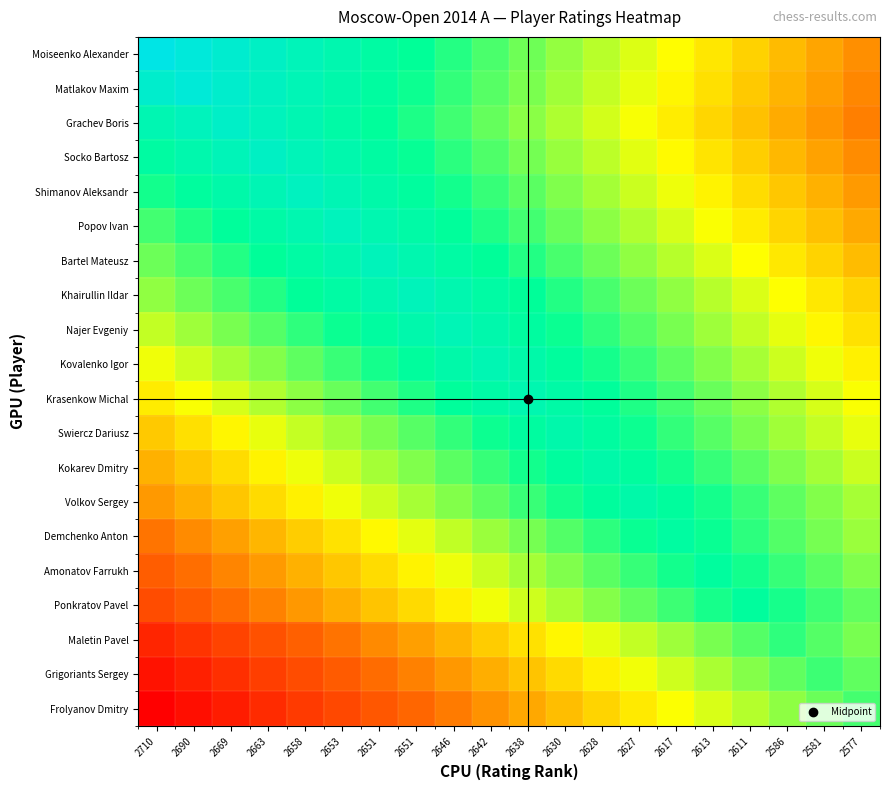

Reading left to right, transcribe all the data shown in this chart.

Moiseenko Alexander: 2710=2710	2690=2695	2669=2680	2663=2665	2658=2650	2653=2635	2651=2620	2651=2605	2646=2590	2642=2575	2638=2560	2630=2545	2628=2530	2627=2515	2617=2500	2613=2485	2611=2470	2586=2455	2581=2440	2577=2425
Matlakov Maxim: 2710=2675	2690=2690	2669=2675	2663=2660	2658=2645	2653=2630	2651=2615	2651=2600	2646=2585	2642=2570	2638=2555	2630=2540	2628=2525	2627=2510	2617=2495	2613=2480	2611=2465	2586=2450	2581=2435	2577=2420
Grachev Boris: 2710=2639	2690=2654	2669=2669	2663=2654	2658=2639	2653=2624	2651=2609	2651=2594	2646=2579	2642=2564	2638=2549	2630=2534	2628=2519	2627=2504	2617=2489	2613=2474	2611=2459	2586=2444	2581=2429	2577=2414
Socko Bartosz: 2710=2618	2690=2633	2669=2648	2663=2663	2658=2648	2653=2633	2651=2618	2651=2603	2646=2588	2642=2573	2638=2558	2630=2543	2628=2528	2627=2513	2617=2498	2613=2483	2611=2468	2586=2453	2581=2438	2577=2423
Shimanov Aleksandr: 2710=2598	2690=2613	2669=2628	2663=2643	2658=2658	2653=2643	2651=2628	2651=2613	2646=2598	2642=2583	2638=2568	2630=2553	2628=2538	2627=2523	2617=2508	2613=2493	2611=2478	2586=2463	2581=2448	2577=2433
Popov Ivan: 2710=2578	2690=2593	2669=2608	2663=2623	2658=2638	2653=2653	2651=2638	2651=2623	2646=2608	2642=2593	2638=2578	2630=2563	2628=2548	2627=2533	2617=2518	2613=2503	2611=2488	2586=2473	2581=2458	2577=2443
Bartel Mateusz: 2710=2561	2690=2576	2669=2591	2663=2606	2658=2621	2653=2636	2651=2651	2651=2636	2646=2621	2642=2606	2638=2591	2630=2576	2628=2561	2627=2546	2617=2531	2613=2516	2611=2501	2586=2486	2581=2471	2577=2456
Khairullin Ildar: 2710=2546	2690=2561	2669=2576	2663=2591	2658=2606	2653=2621	2651=2636	2651=2651	2646=2636	2642=2621	2638=2606	2630=2591	2628=2576	2627=2561	2617=2546	2613=2531	2611=2516	2586=2501	2581=2486	2577=2471
Najer Evgeniy: 2710=2526	2690=2541	2669=2556	2663=2571	2658=2586	2653=2601	2651=2616	2651=2631	2646=2646	2642=2631	2638=2616	2630=2601	2628=2586	2627=2571	2617=2556	2613=2541	2611=2526	2586=2511	2581=2496	2577=2481
Kovalenko Igor: 2710=2507	2690=2522	2669=2537	2663=2552	2658=2567	2653=2582	2651=2597	2651=2612	2646=2627	2642=2642	2638=2627	2630=2612	2628=2597	2627=2582	2617=2567	2613=2552	2611=2537	2586=2522	2581=2507	2577=2492
Krasenkow Michal: 2710=2488	2690=2503	2669=2518	2663=2533	2658=2548	2653=2563	2651=2578	2651=2593	2646=2608	2642=2623	2638=2638	2630=2623	2628=2608	2627=2593	2617=2578	2613=2563	2611=2548	2586=2533	2581=2518	2577=2503
Swiercz Dariusz: 2710=2465	2690=2480	2669=2495	2663=2510	2658=2525	2653=2540	2651=2555	2651=2570	2646=2585	2642=2600	2638=2615	2630=2630	2628=2615	2627=2600	2617=2585	2613=2570	2611=2555	2586=2540	2581=2525	2577=2510
Kokarev Dmitry: 2710=2448	2690=2463	2669=2478	2663=2493	2658=2508	2653=2523	2651=2538	2651=2553	2646=2568	2642=2583	2638=2598	2630=2613	2628=2628	2627=2613	2617=2598	2613=2583	2611=2568	2586=2553	2581=2538	2577=2523
Volkov Sergey: 2710=2432	2690=2447	2669=2462	2663=2477	2658=2492	2653=2507	2651=2522	2651=2537	2646=2552	2642=2567	2638=2582	2630=2597	2628=2612	2627=2627	2617=2612	2613=2597	2611=2582	2586=2567	2581=2552	2577=2537
Demchenko Anton: 2710=2407	2690=2422	2669=2437	2663=2452	2658=2467	2653=2482	2651=2497	2651=2512	2646=2527	2642=2542	2638=2557	2630=2572	2628=2587	2627=2602	2617=2617	2613=2602	2611=2587	2586=2572	2581=2557	2577=2542
Amonatov Farrukh: 2710=2388	2690=2403	2669=2418	2663=2433	2658=2448	2653=2463	2651=2478	2651=2493	2646=2508	2642=2523	2638=2538	2630=2553	2628=2568	2627=2583	2617=2598	2613=2613	2611=2598	2586=2583	2581=2568	2577=2553
Ponkratov Pavel: 2710=2371	2690=2386	2669=2401	2663=2416	2658=2431	2653=2446	2651=2461	2651=2476	2646=2491	2642=2506	2638=2521	2630=2536	2628=2551	2627=2566	2617=2581	2613=2596	2611=2611	2586=2596	2581=2581	2577=2566
Maletin Pavel: 2710=2331	2690=2346	2669=2361	2663=2376	2658=2391	2653=2406	2651=2421	2651=2436	2646=2451	2642=2466	2638=2481	2630=2496	2628=2511	2627=2526	2617=2541	2613=2556	2611=2571	2586=2586	2581=2571	2577=2556
Grigoriants Sergey: 2710=2311	2690=2326	2669=2341	2663=2356	2658=2371	2653=2386	2651=2401	2651=2416	2646=2431	2642=2446	2638=2461	2630=2476	2628=2491	2627=2506	2617=2521	2613=2536	2611=2551	2586=2566	2581=2581	2577=2566
Frolyanov Dmitry: 2710=2292	2690=2307	2669=2322	2663=2337	2658=2352	2653=2367	2651=2382	2651=2397	2646=2412	2642=2427	2638=2442	2630=2457	2628=2472	2627=2487	2617=2502	2613=2517	2611=2532	2586=2547	2581=2562	2577=2577